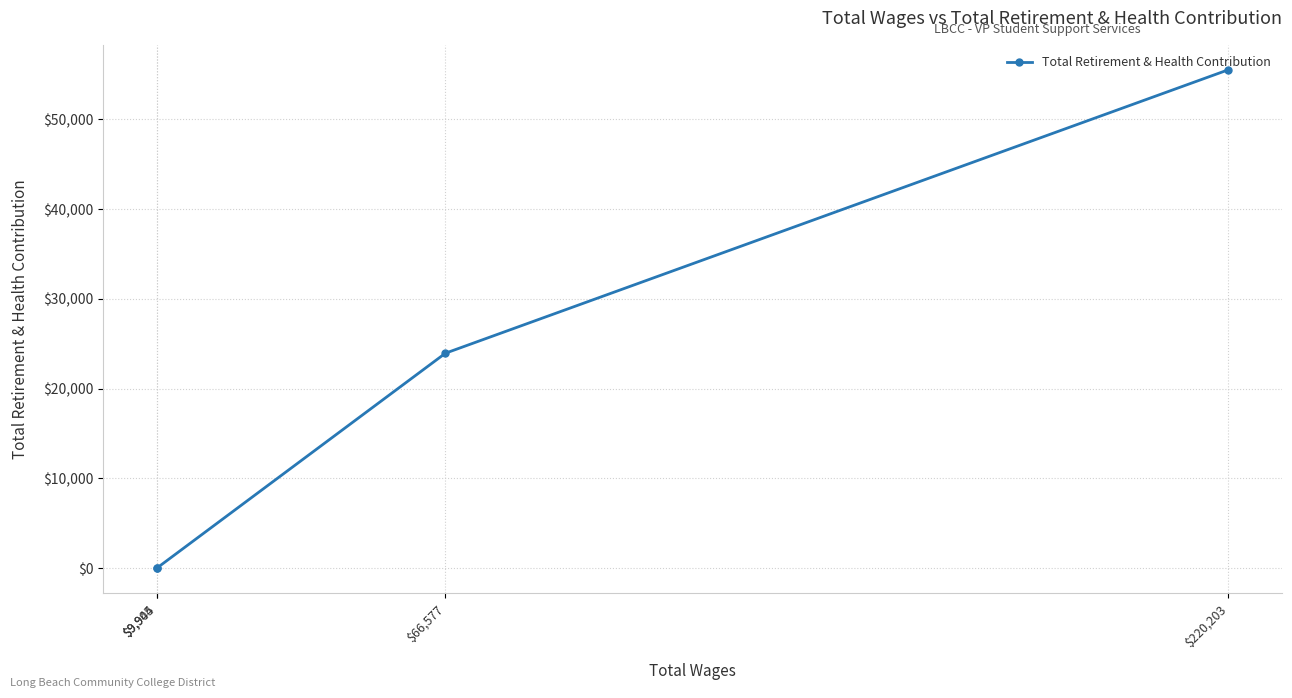

Rank the categories by value from lowest to highest.

$9,945, $9,904, $66,577, $220,203